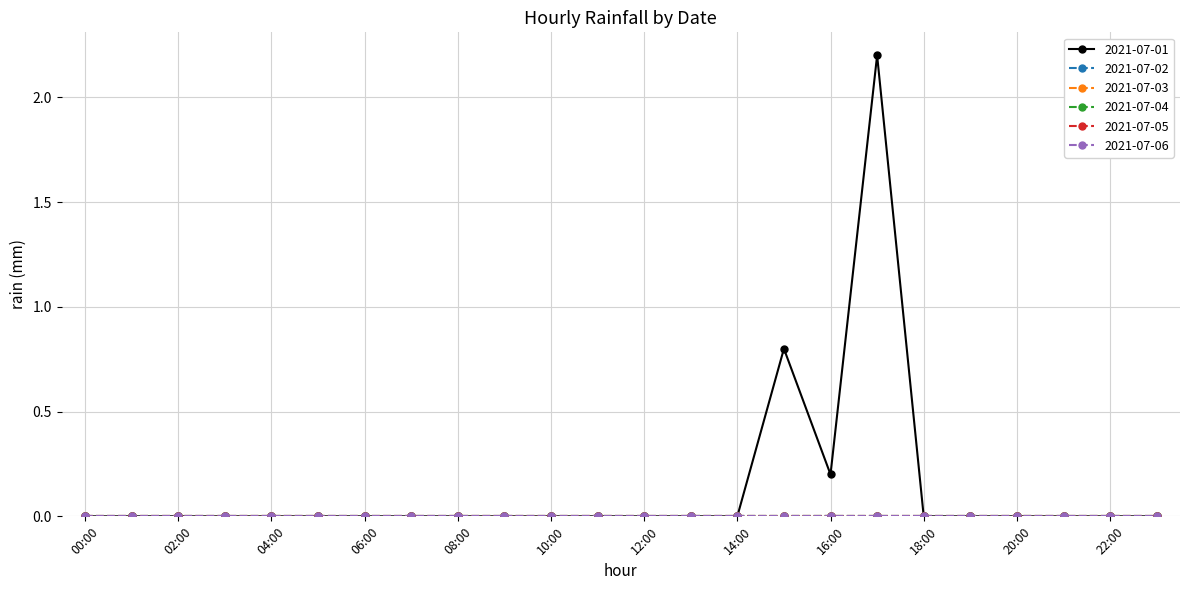

Does the chart have visible grid lines?

Yes